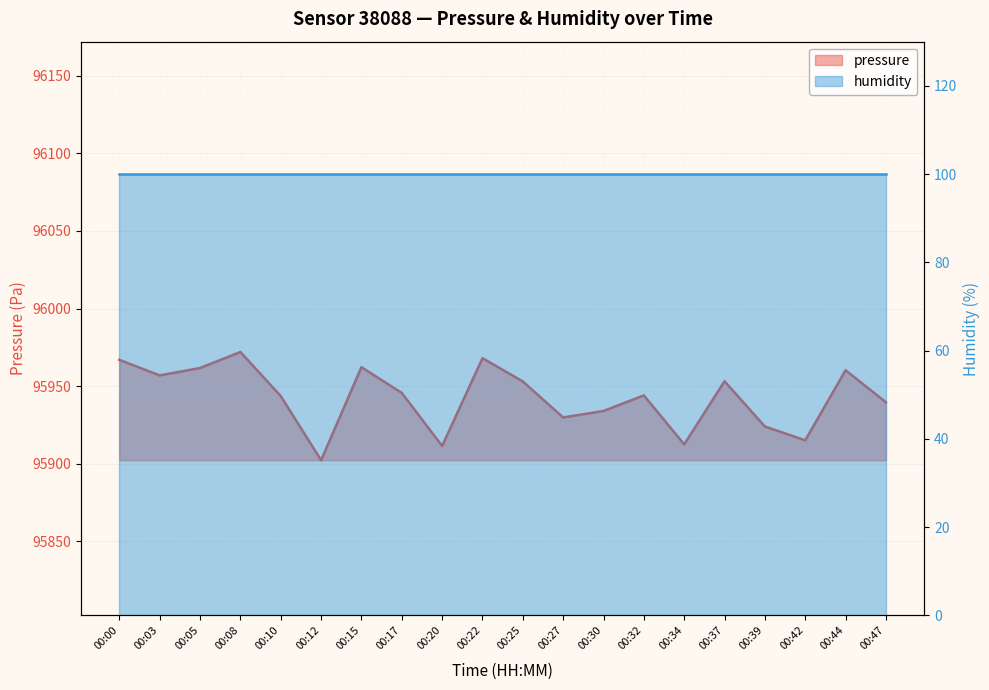

List the labels in order of value, smallest first.

00:12, 00:20, 00:34, 00:42, 00:39, 00:27, 00:30, 00:47, 00:10, 00:32, 00:17, 00:25, 00:37, 00:03, 00:44, 00:05, 00:15, 00:00, 00:22, 00:08